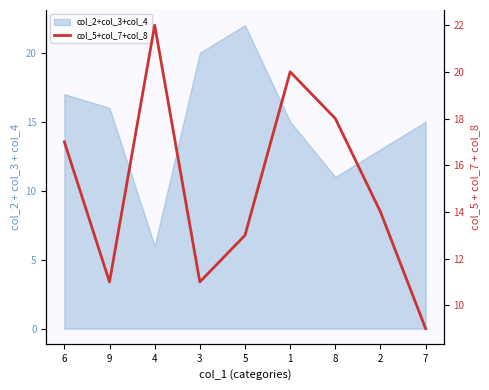

Reading right to left, transcribe all the data shown in this chart.

7=9	2=14	8=18	1=20	5=13	3=11	4=22	9=11	6=17